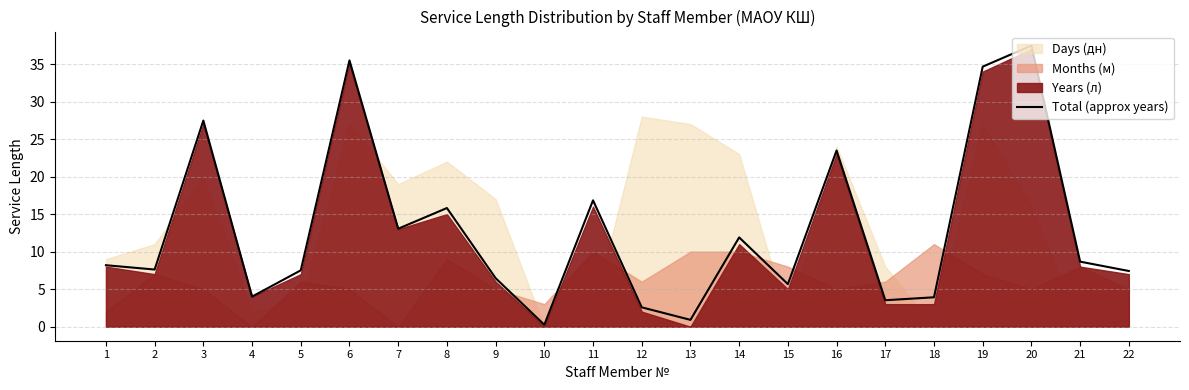

Does the chart display data point markers on the line(s)?

No